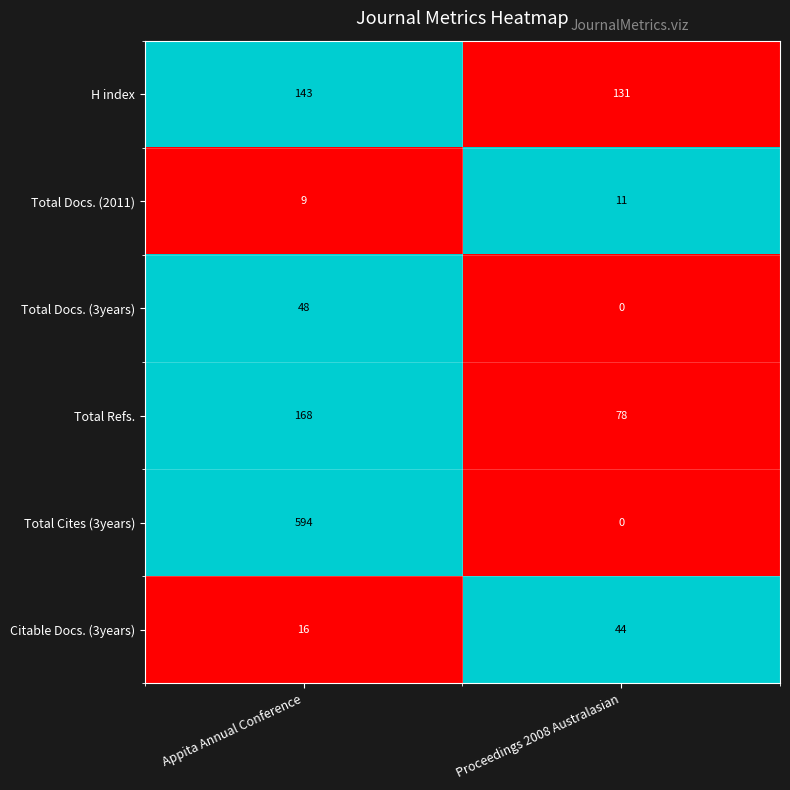

Rank the series at Appita Annual Conference from lowest to highest value.

Total Docs. (2011), Citable Docs. (3years), Total Docs. (3years), H index, Total Refs., Total Cites (3years)